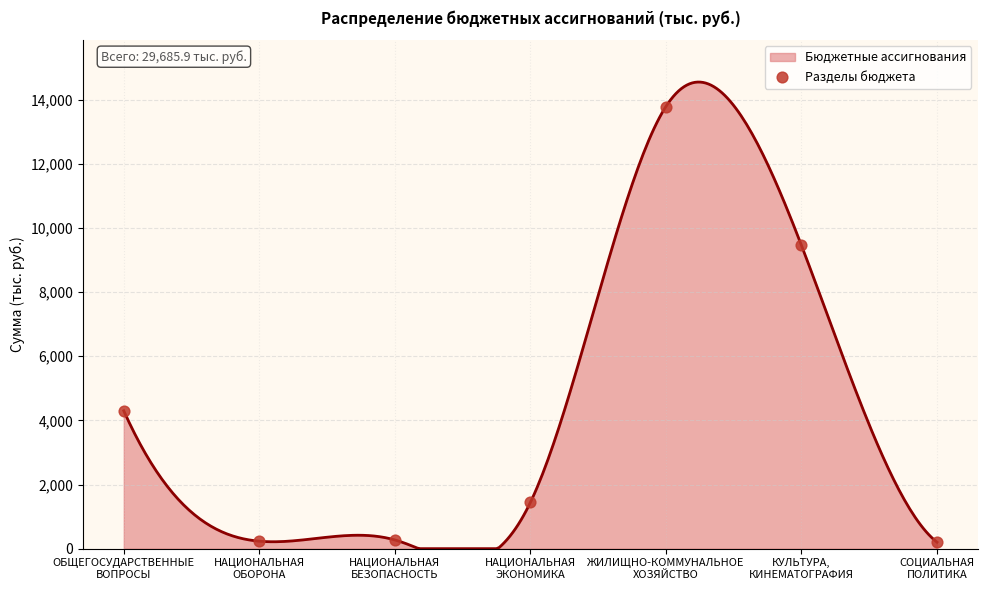

Between КУЛЬТУРА,
КИНЕМАТОГРАФИЯ and СОЦИАЛЬНАЯ
ПОЛИТИКА, which is larger?

КУЛЬТУРА,
КИНЕМАТОГРАФИЯ